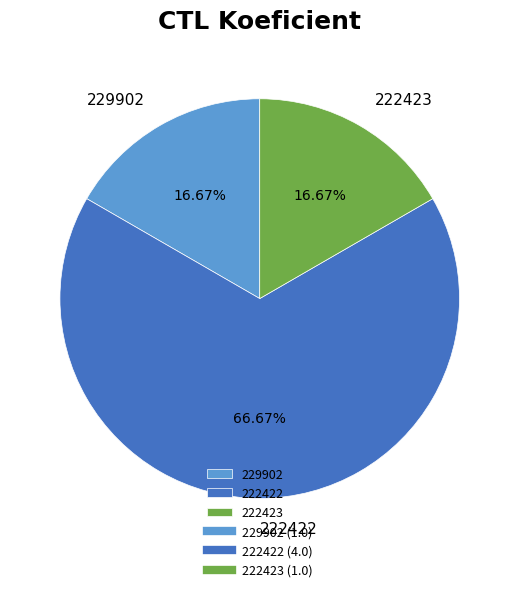

Which has a higher value, 222422 or 222423?

222422